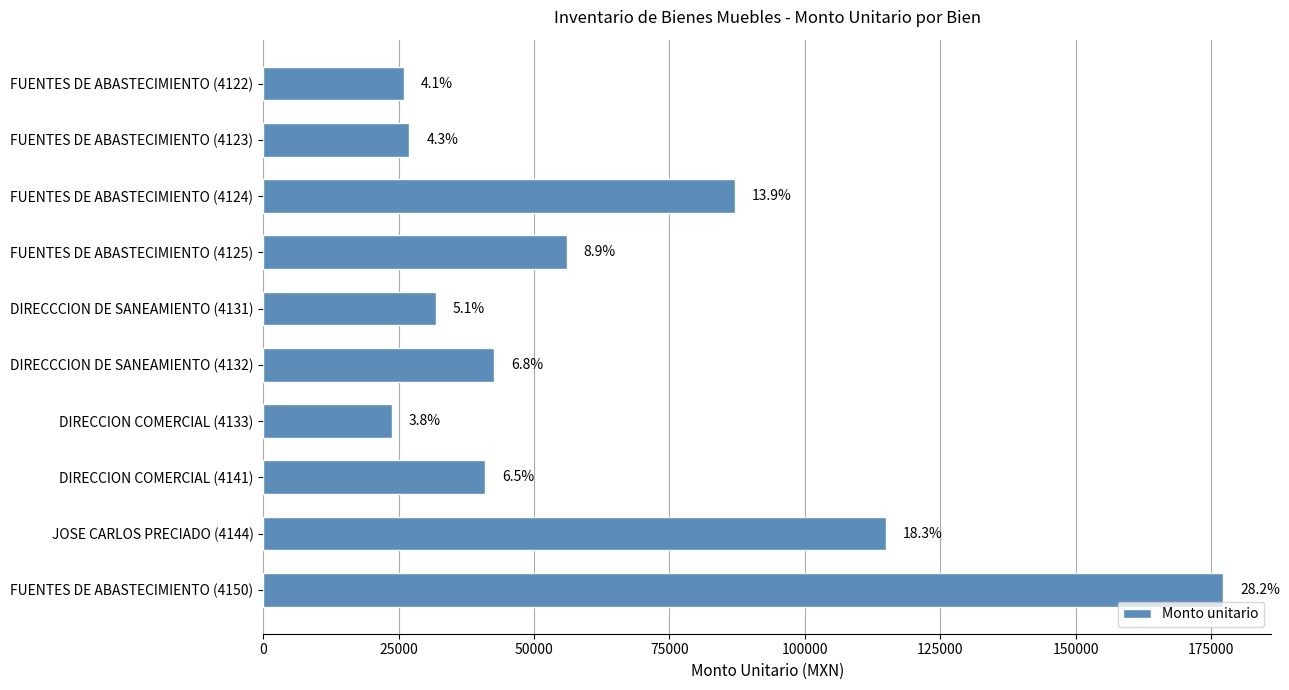

Are the bars horizontal?

Yes